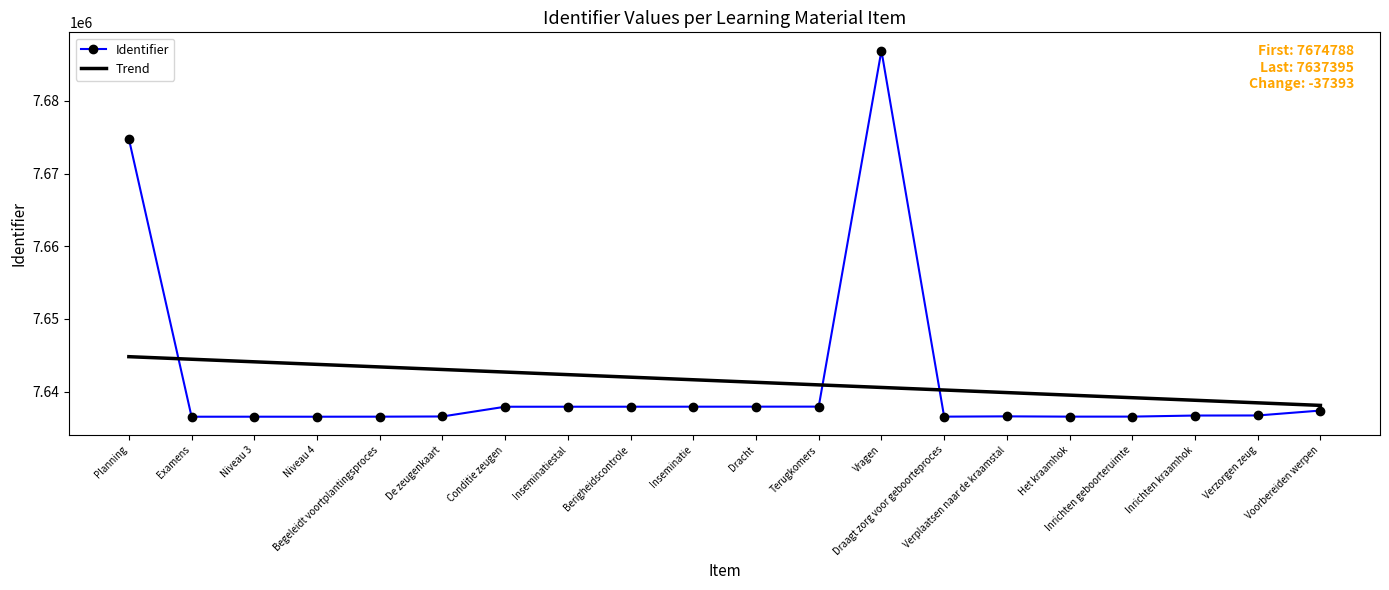

What is the maximum value for Identifier?

7686921.0